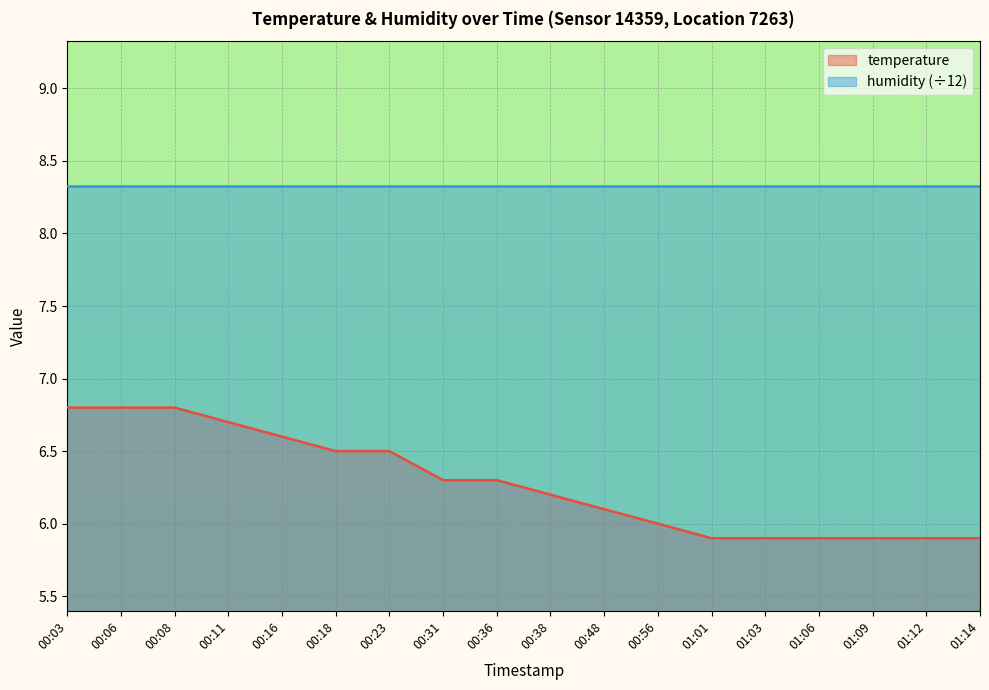

What is the maximum value shown in the chart?

8.3